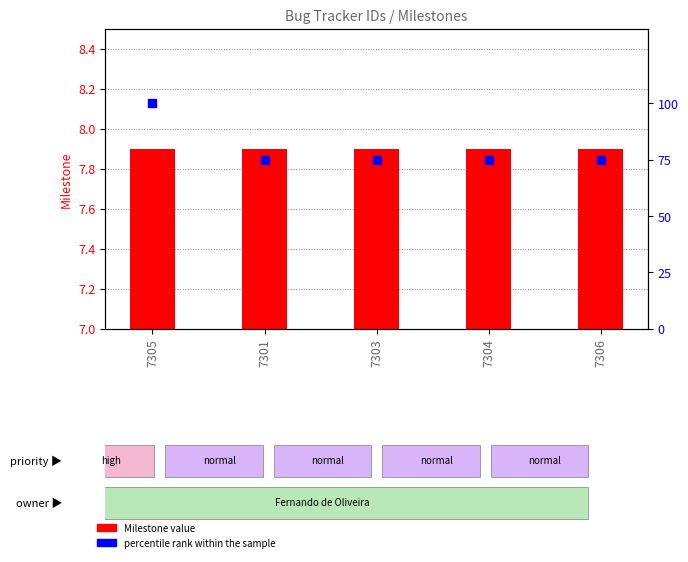

Which series has the largest Y range (max minus min)?

percentile rank within the sample